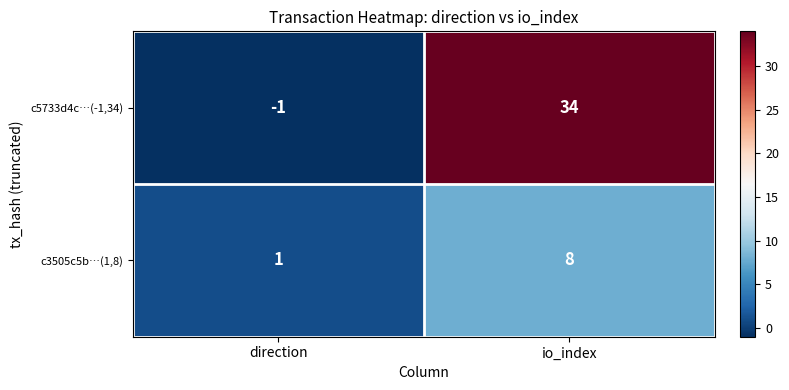

Reading left to right, list all the values displayed in this chart.

c5733d4c…(-1,34): direction=-1	io_index=34
c3505c5b…(1,8): direction=1	io_index=8